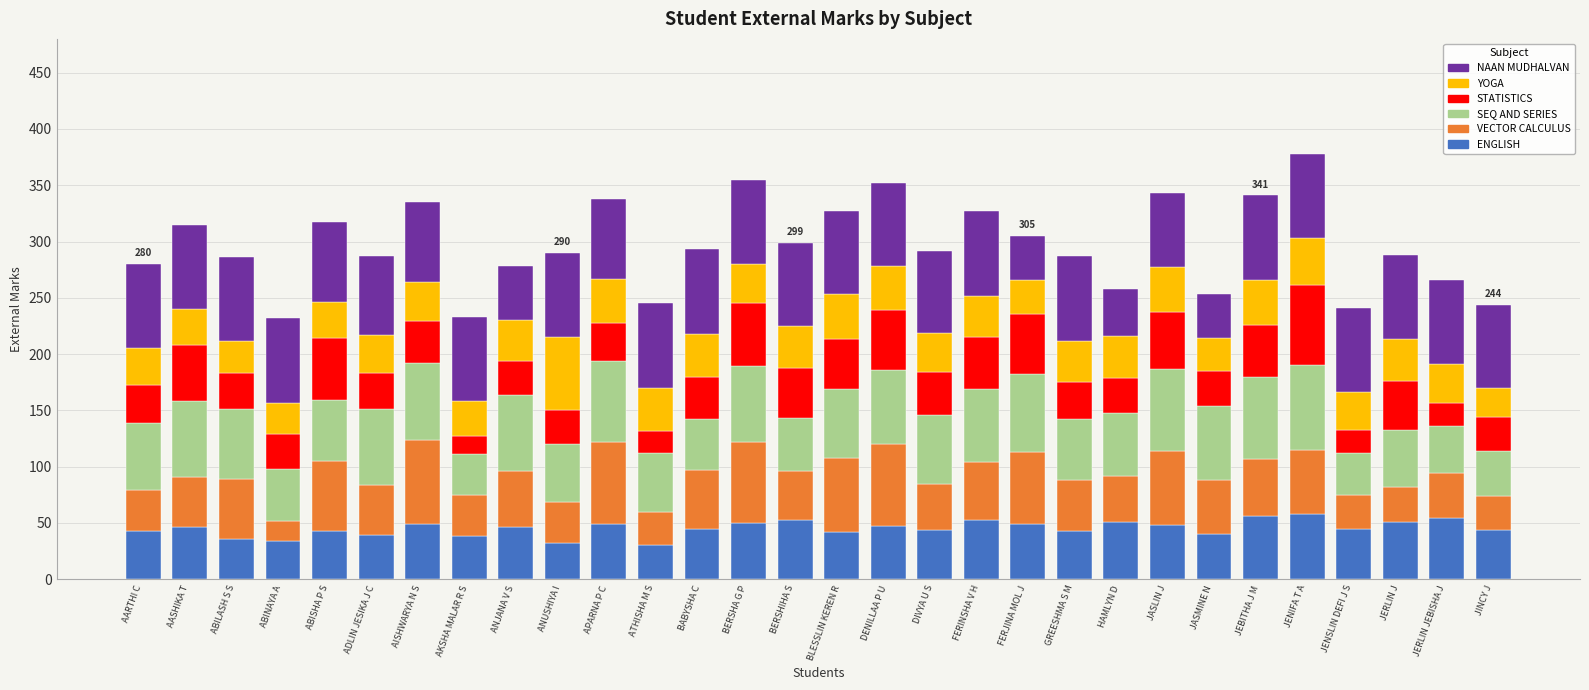

What is the total value across all series at JERLIN JEBISHA J?

266